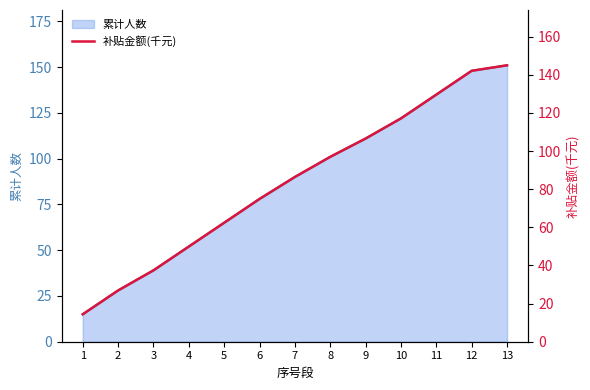

Where is 补贴金额(千元) nearest to the value 79?

6